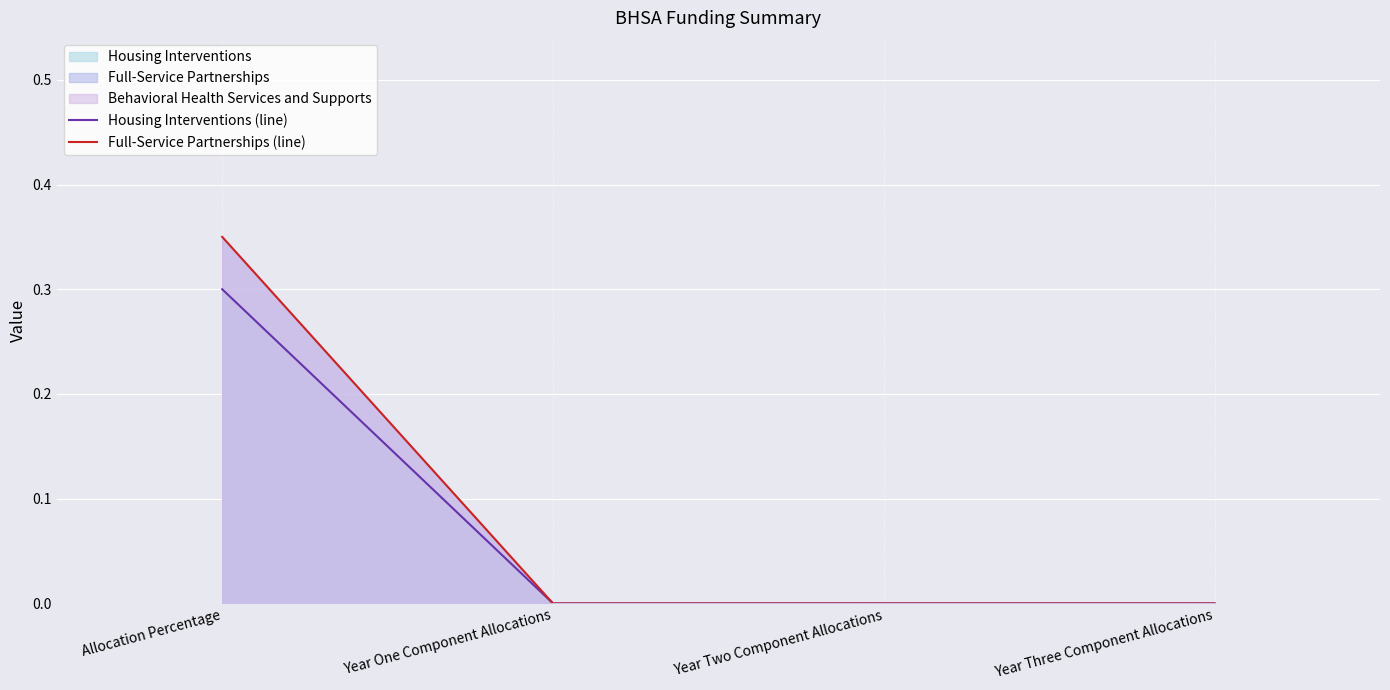

How many lines are shown in the chart?

2